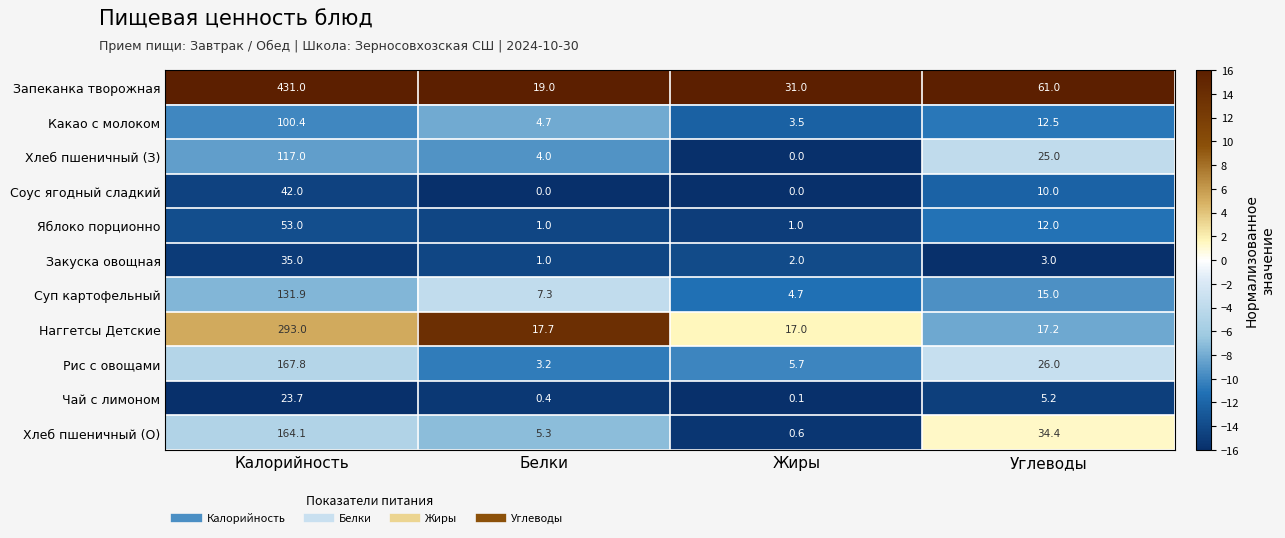

The Закуска овощная series shows 61.2 at Калорийность. True or false?

False